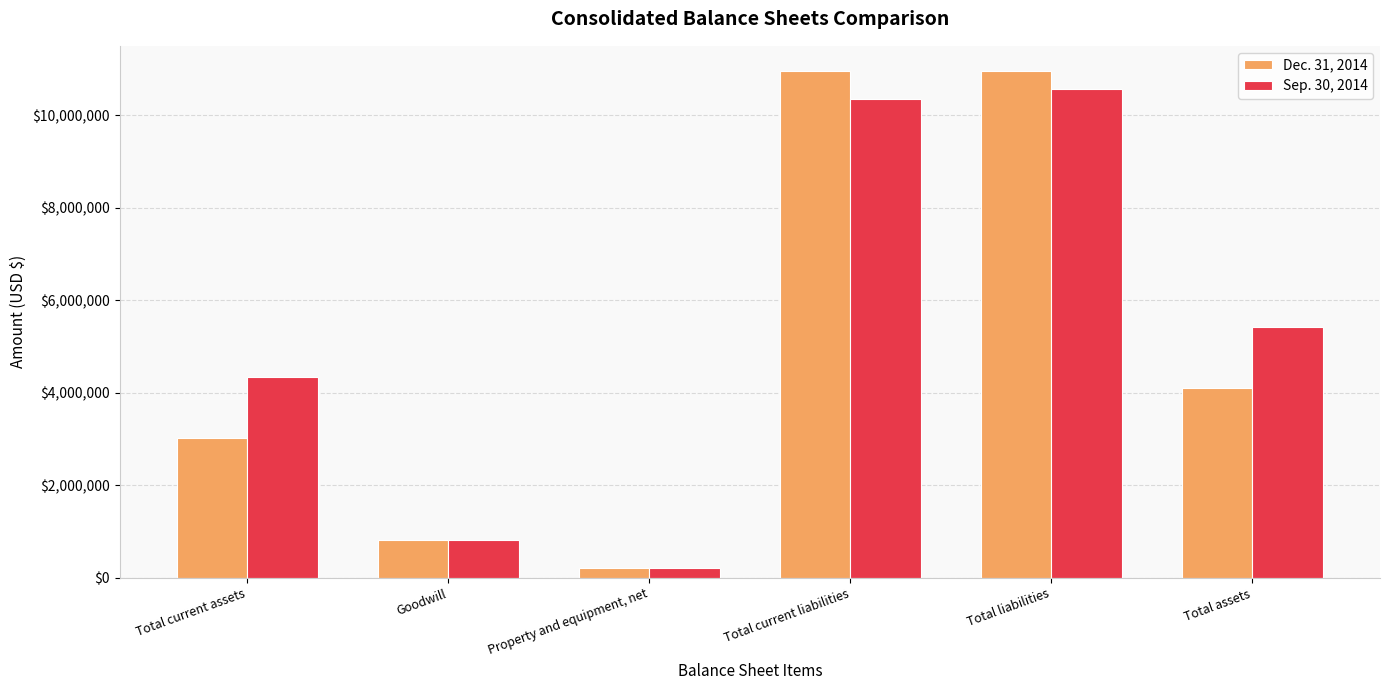

What is the difference between the maximum and minimum values in the Dec. 31, 2014 series?

10748121